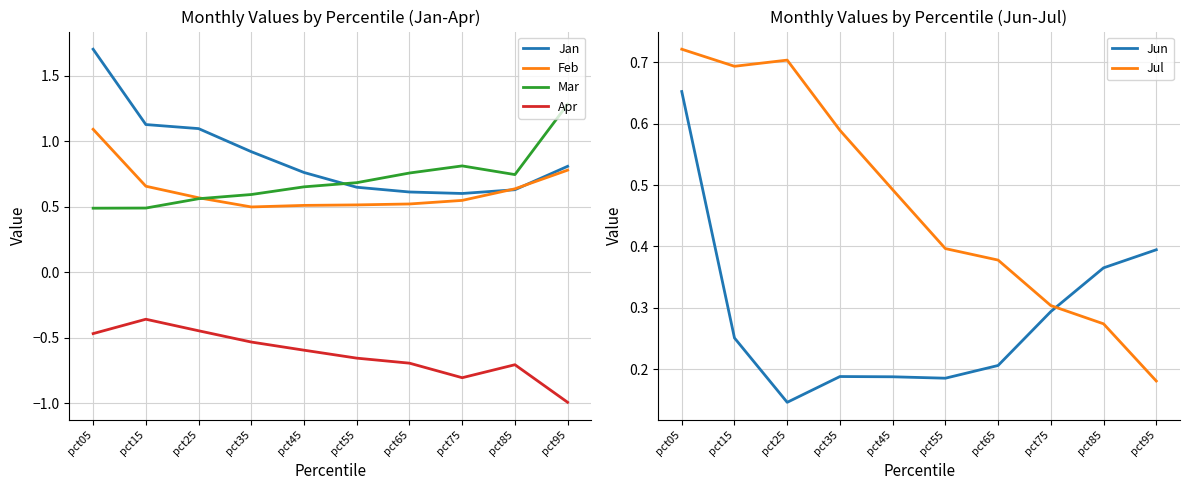

Rank the series by their maximum value, from lowest to highest.

Apr, Jun, Jul, Feb, Mar, Jan